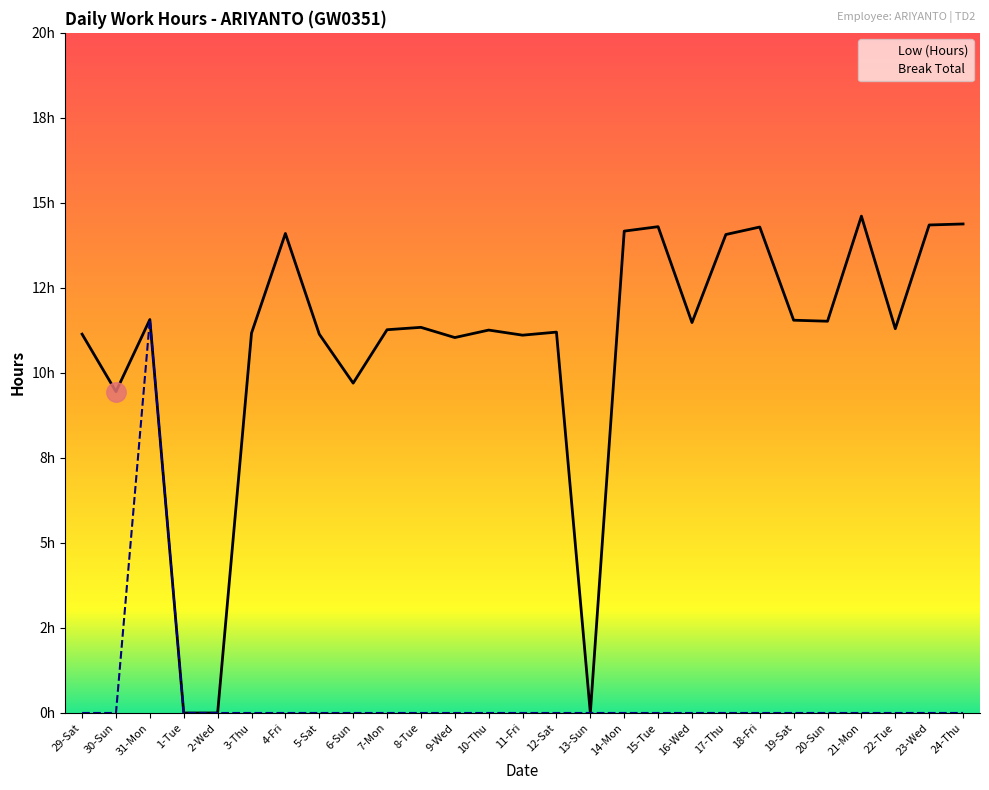

At which label does Break Total reach its peak?

31-Mon